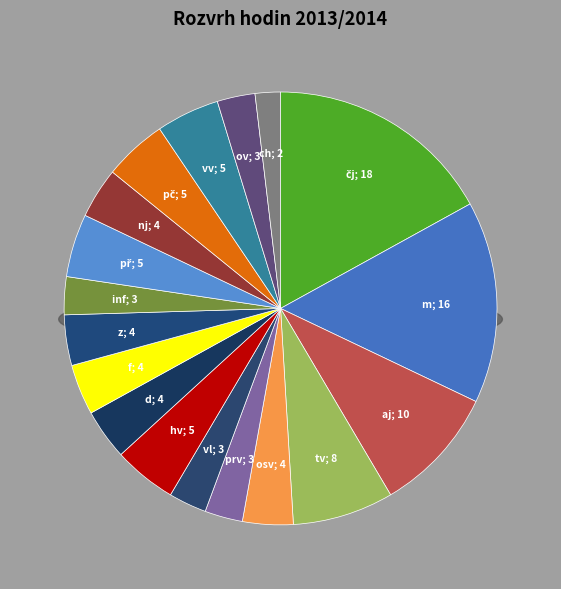

What is the largest slice in the pie chart?

čj